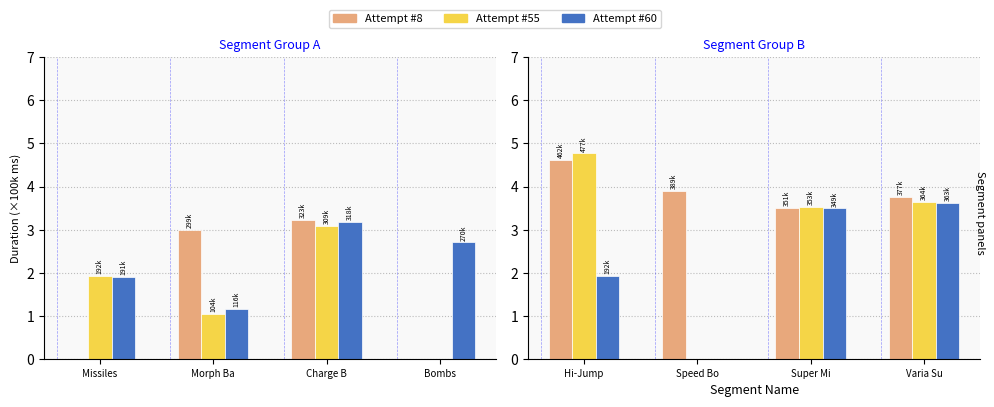

Which series changed the most between Hi-Jump and Speed Bo?

Attempt #55